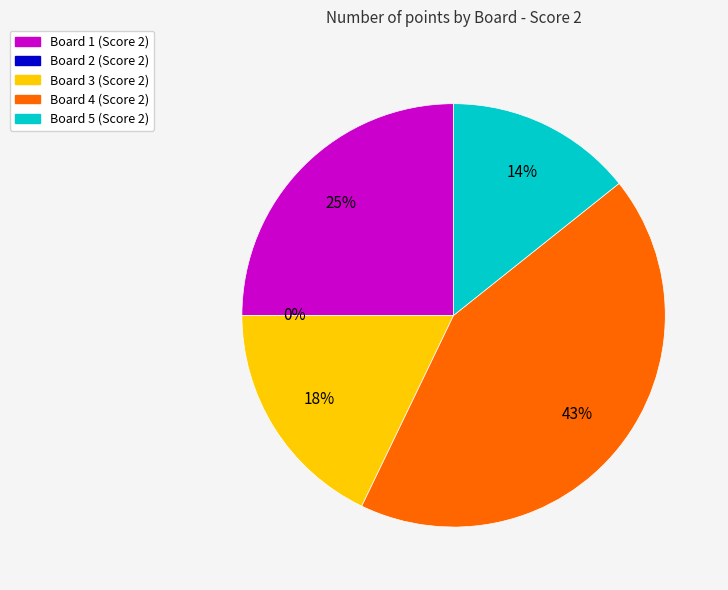

To the nearest percent, what is the difference between the Board 5 and Board 2 slice percentages?

14%